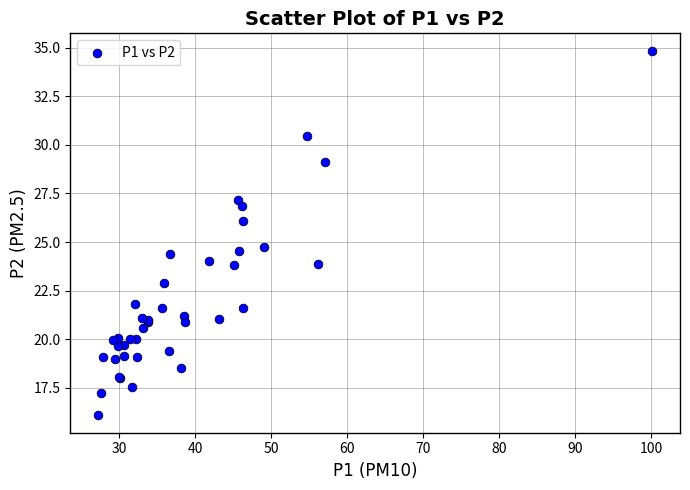

What Y value in the scatter plot is closest to 25?

24.8